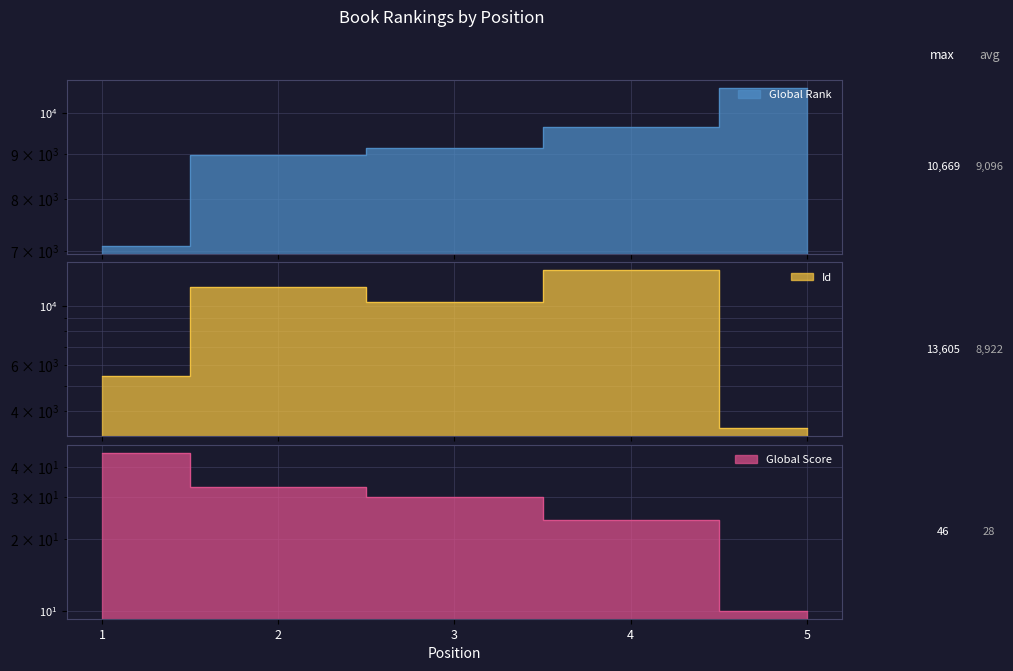

At which category is the sum across all series the highest?

4